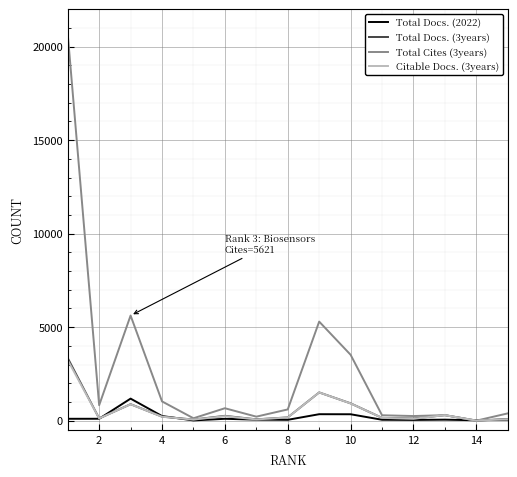

What is the highest value of the Total Docs. (2022) series?

1179